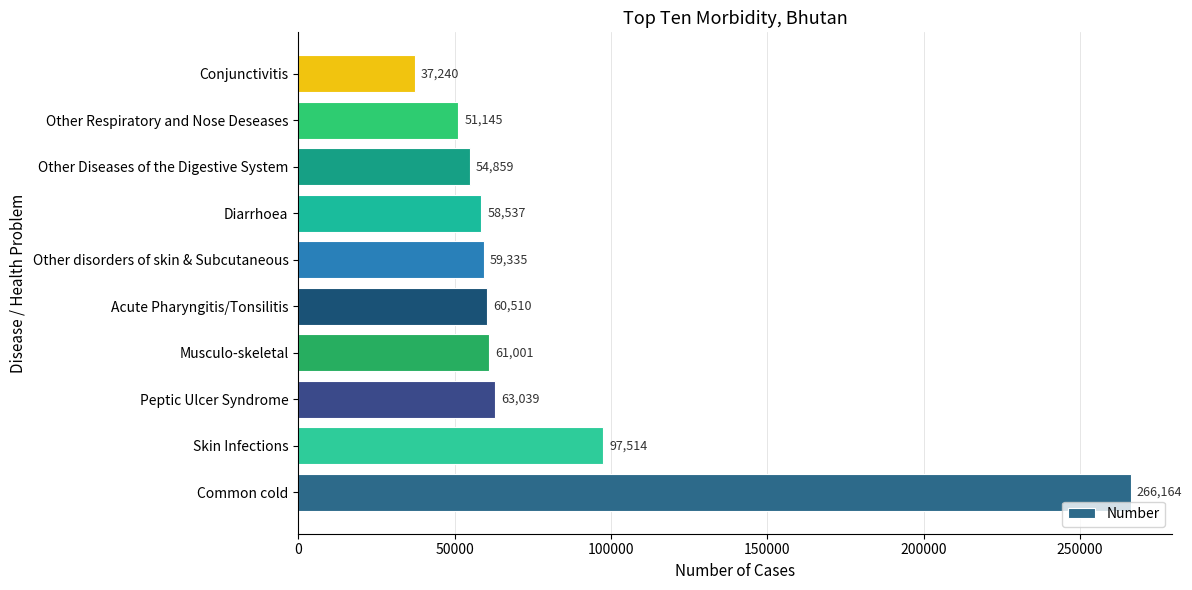

How many data points are less than 60510?

5